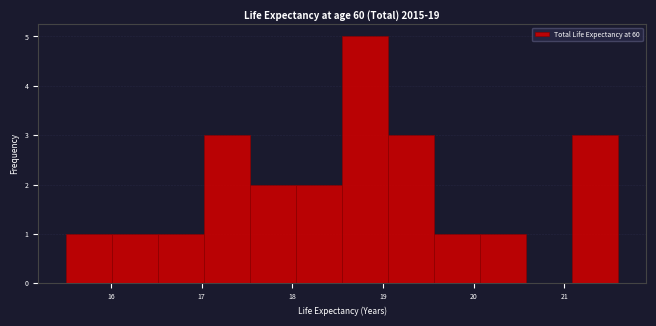

Reading left to right, transcribe this chart: for each bar, give the range it covers on the x-axis and its height. Neither the bar edges nor the heights are printed on the chart, so give them approximately, as read against the axes.

15.5 to 16.0: 1
16.0 to 16.5: 1
16.5 to 17.0: 1
17.0 to 17.5: 3
17.5 to 18.0: 2
18.0 to 18.6: 2
18.6 to 19.1: 5
19.1 to 19.6: 3
19.6 to 20.1: 1
20.1 to 20.6: 1
20.6 to 21.1: 0
21.1 to 21.6: 3